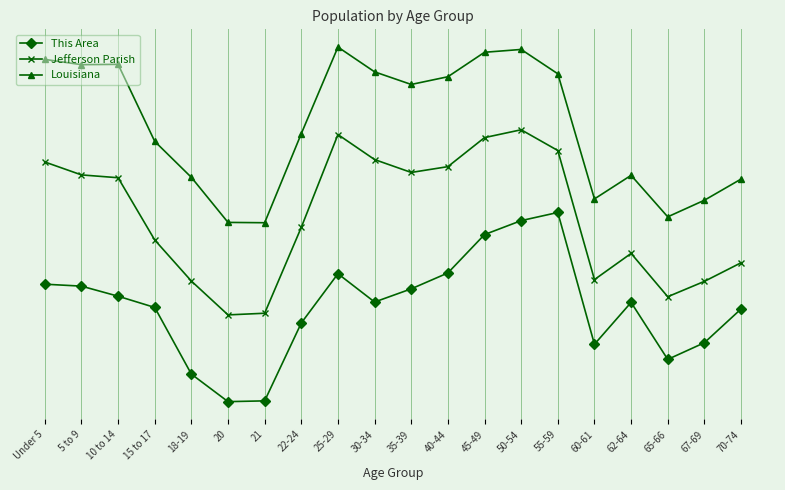

Reading left to right, extract all data points from this chart.

This Area: 2.7	2.7	2.5	2.3	1.1	0.6	0.6	2.0	2.9	2.4	2.6	2.9	3.6	3.9	4.0	1.6	2.4	1.3	1.6	2.2
Jefferson Parish: 4.9	4.7	4.6	3.5	2.8	2.1	2.2	3.7	5.4	5.0	4.7	4.8	5.4	5.5	5.1	2.8	3.3	2.5	2.8	3.1
Louisiana: 6.8	6.7	6.7	5.3	4.6	3.8	3.8	5.4	7.0	6.6	6.3	6.5	6.9	7.0	6.5	4.2	4.7	3.9	4.2	4.6